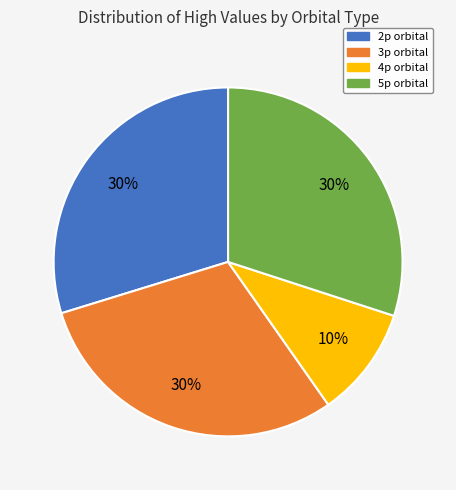

To the nearest percent, what is the difference between the largest and smallest slice percentages?

20%